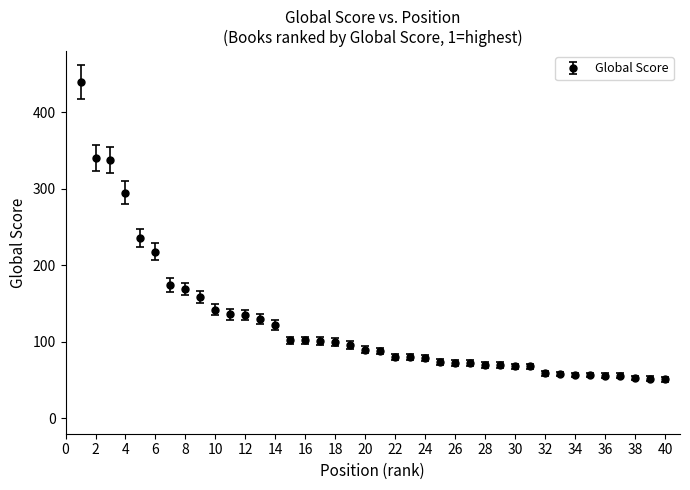

What is the value of the 17th point from the left?

101